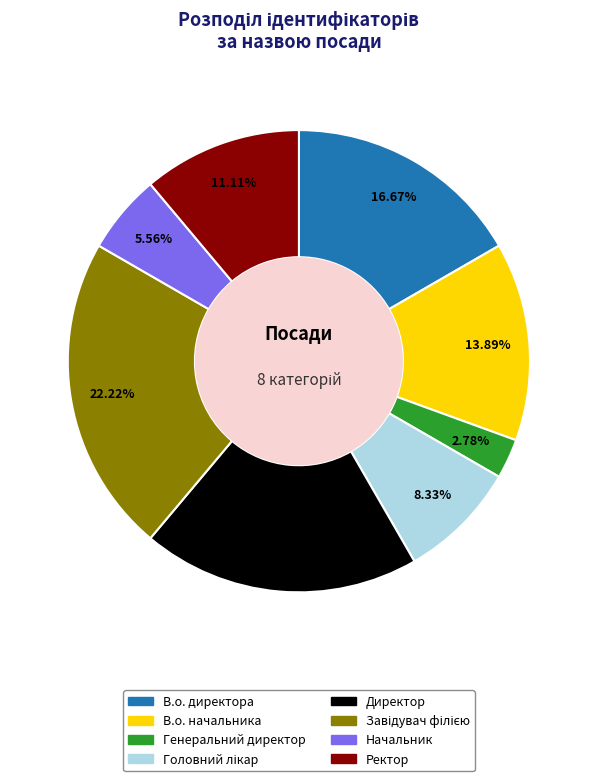

What is the smallest slice in the pie chart?

Генеральний директор